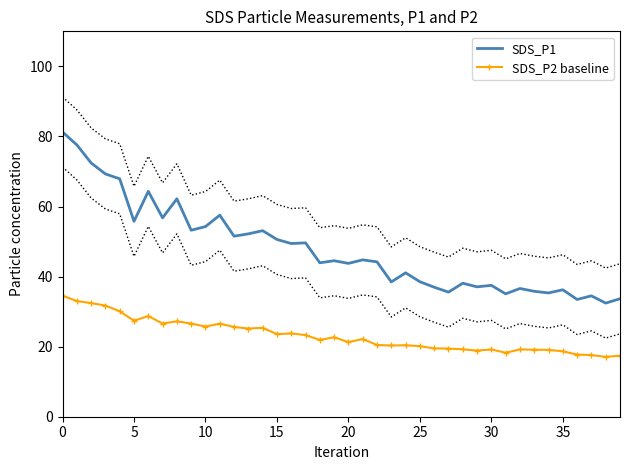

In SDS_P2 baseline, how many points are lower than both neighbors (excluding endpoints)?

11